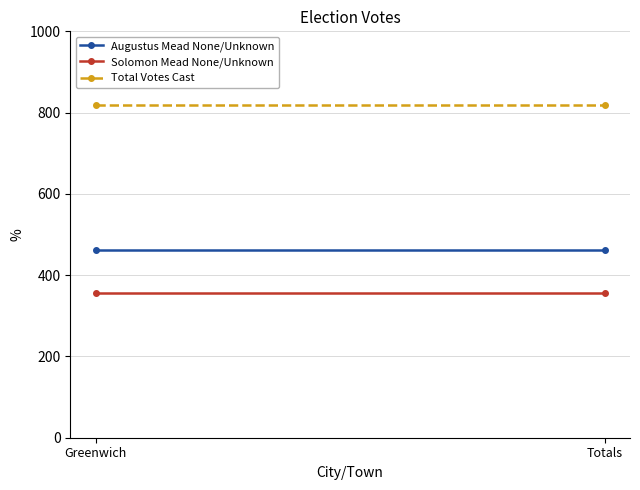

At which category is the sum across all series the highest?

Greenwich